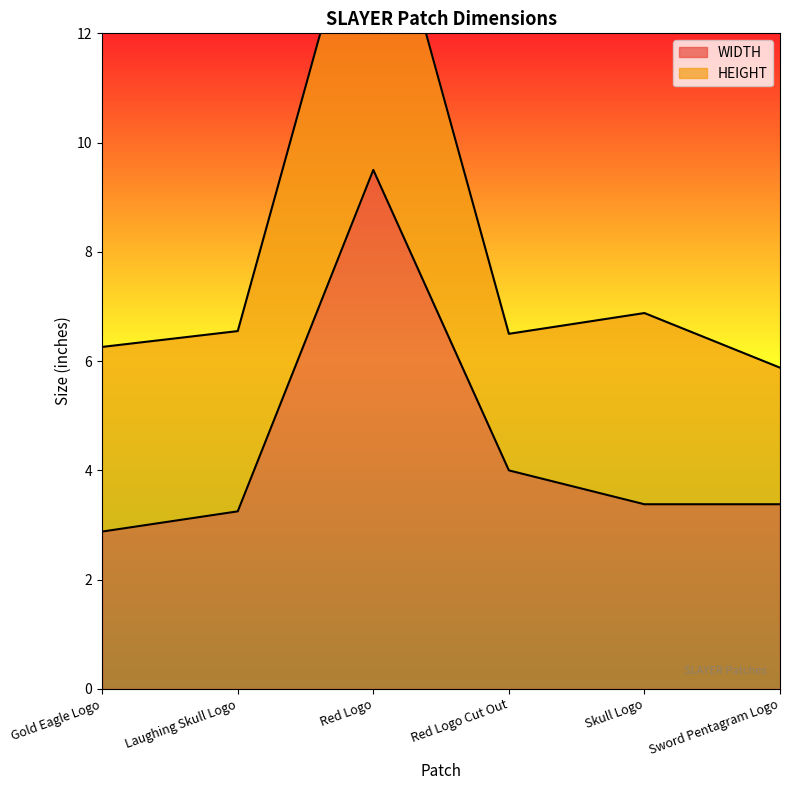

The chart shows a value of 4.5 at Skull Logo. True or false?

False